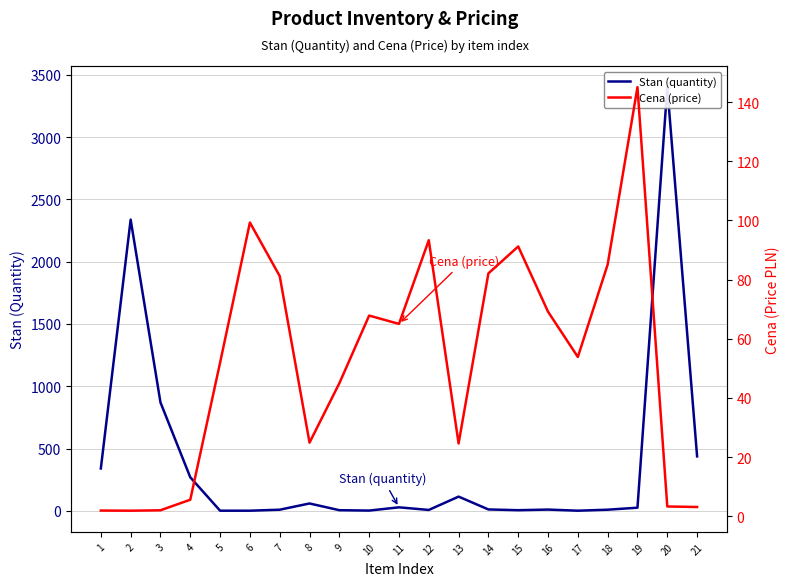

Between which two adjacent categories do Stan (quantity) and Cena (price) first intersect?

4 and 5